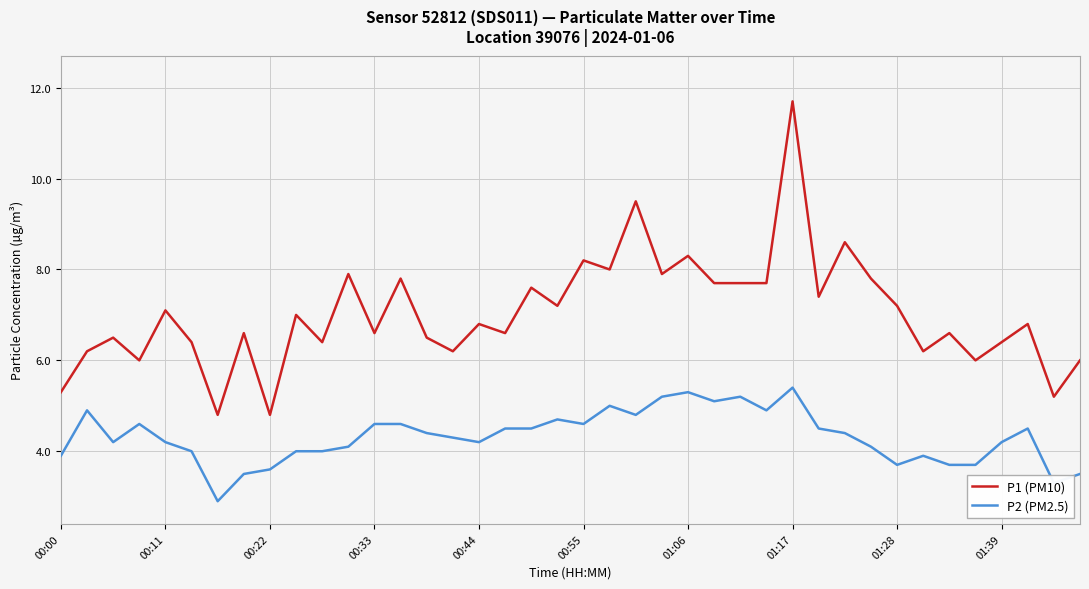

How many lines are shown in the chart?

2